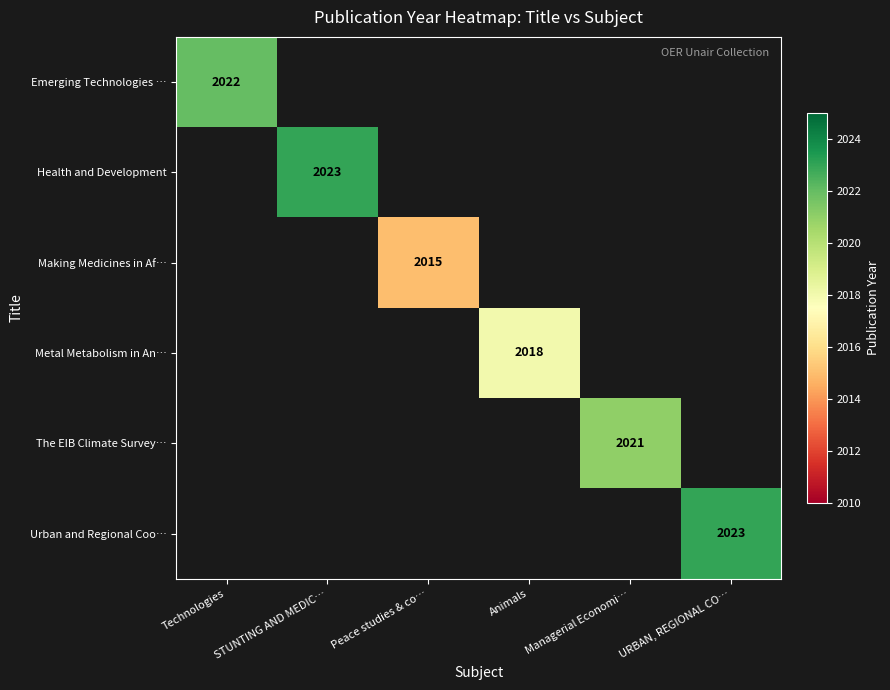

Rank the categories by Emerging Technologies … value from lowest to highest.

STUNTING AND MEDIC…, Peace studies & co…, Animals, Managerial Economi…, URBAN, REGIONAL CO…, Technologies